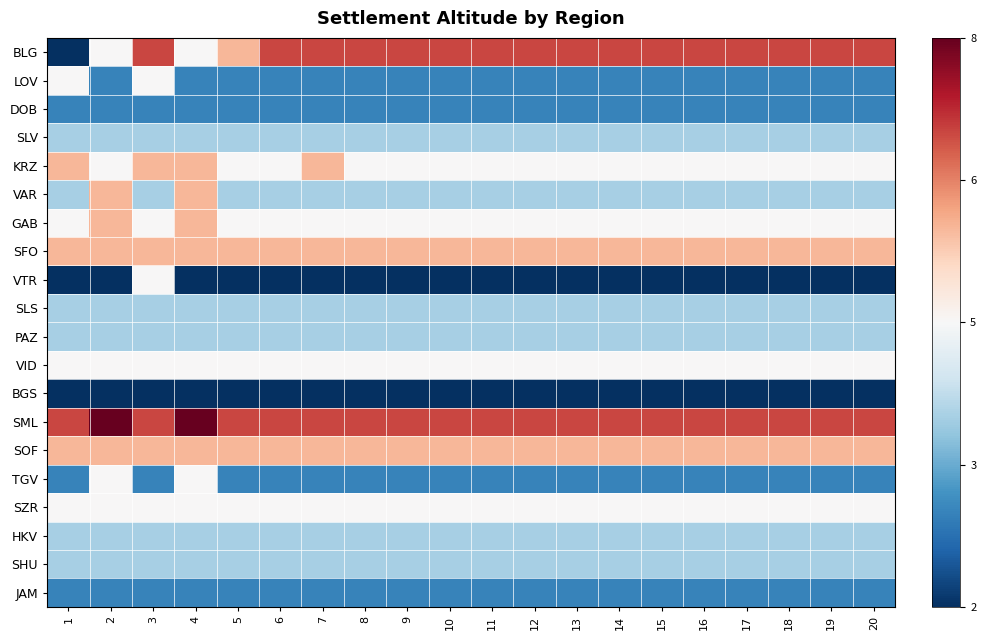

Reading right to left, what are all the values shown in this chart?

BLG: 20=0.7	19=0.7	18=0.7	17=0.7	16=0.7	15=0.7	14=0.7	13=0.7	12=0.7	11=0.7	10=0.7	9=0.7	8=0.7	7=0.7	6=0.7	5=0.3	4=0.0	3=0.7	2=0.0	1=-1.0
LOV: 20=-0.7	19=-0.7	18=-0.7	17=-0.7	16=-0.7	15=-0.7	14=-0.7	13=-0.7	12=-0.7	11=-0.7	10=-0.7	9=-0.7	8=-0.7	7=-0.7	6=-0.7	5=-0.7	4=-0.7	3=0.0	2=-0.7	1=0.0
DOB: 20=-0.7	19=-0.7	18=-0.7	17=-0.7	16=-0.7	15=-0.7	14=-0.7	13=-0.7	12=-0.7	11=-0.7	10=-0.7	9=-0.7	8=-0.7	7=-0.7	6=-0.7	5=-0.7	4=-0.7	3=-0.7	2=-0.7	1=-0.7
SLV: 20=-0.3	19=-0.3	18=-0.3	17=-0.3	16=-0.3	15=-0.3	14=-0.3	13=-0.3	12=-0.3	11=-0.3	10=-0.3	9=-0.3	8=-0.3	7=-0.3	6=-0.3	5=-0.3	4=-0.3	3=-0.3	2=-0.3	1=-0.3
KRZ: 20=0.0	19=0.0	18=0.0	17=0.0	16=0.0	15=0.0	14=0.0	13=0.0	12=0.0	11=0.0	10=0.0	9=0.0	8=0.0	7=0.3	6=0.0	5=0.0	4=0.3	3=0.3	2=0.0	1=0.3
VAR: 20=-0.3	19=-0.3	18=-0.3	17=-0.3	16=-0.3	15=-0.3	14=-0.3	13=-0.3	12=-0.3	11=-0.3	10=-0.3	9=-0.3	8=-0.3	7=-0.3	6=-0.3	5=-0.3	4=0.3	3=-0.3	2=0.3	1=-0.3
GAB: 20=0.0	19=0.0	18=0.0	17=0.0	16=0.0	15=0.0	14=0.0	13=0.0	12=0.0	11=0.0	10=0.0	9=0.0	8=0.0	7=0.0	6=0.0	5=0.0	4=0.3	3=0.0	2=0.3	1=0.0
SFO: 20=0.3	19=0.3	18=0.3	17=0.3	16=0.3	15=0.3	14=0.3	13=0.3	12=0.3	11=0.3	10=0.3	9=0.3	8=0.3	7=0.3	6=0.3	5=0.3	4=0.3	3=0.3	2=0.3	1=0.3
VTR: 20=-1.0	19=-1.0	18=-1.0	17=-1.0	16=-1.0	15=-1.0	14=-1.0	13=-1.0	12=-1.0	11=-1.0	10=-1.0	9=-1.0	8=-1.0	7=-1.0	6=-1.0	5=-1.0	4=-1.0	3=0.0	2=-1.0	1=-1.0
SLS: 20=-0.3	19=-0.3	18=-0.3	17=-0.3	16=-0.3	15=-0.3	14=-0.3	13=-0.3	12=-0.3	11=-0.3	10=-0.3	9=-0.3	8=-0.3	7=-0.3	6=-0.3	5=-0.3	4=-0.3	3=-0.3	2=-0.3	1=-0.3
PAZ: 20=-0.3	19=-0.3	18=-0.3	17=-0.3	16=-0.3	15=-0.3	14=-0.3	13=-0.3	12=-0.3	11=-0.3	10=-0.3	9=-0.3	8=-0.3	7=-0.3	6=-0.3	5=-0.3	4=-0.3	3=-0.3	2=-0.3	1=-0.3
VID: 20=0.0	19=0.0	18=0.0	17=0.0	16=0.0	15=0.0	14=0.0	13=0.0	12=0.0	11=0.0	10=0.0	9=0.0	8=0.0	7=0.0	6=0.0	5=0.0	4=0.0	3=0.0	2=0.0	1=0.0
BGS: 20=-1.0	19=-1.0	18=-1.0	17=-1.0	16=-1.0	15=-1.0	14=-1.0	13=-1.0	12=-1.0	11=-1.0	10=-1.0	9=-1.0	8=-1.0	7=-1.0	6=-1.0	5=-1.0	4=-1.0	3=-1.0	2=-1.0	1=-1.0
SML: 20=0.7	19=0.7	18=0.7	17=0.7	16=0.7	15=0.7	14=0.7	13=0.7	12=0.7	11=0.7	10=0.7	9=0.7	8=0.7	7=0.7	6=0.7	5=0.7	4=1.0	3=0.7	2=1.0	1=0.7
SOF: 20=0.3	19=0.3	18=0.3	17=0.3	16=0.3	15=0.3	14=0.3	13=0.3	12=0.3	11=0.3	10=0.3	9=0.3	8=0.3	7=0.3	6=0.3	5=0.3	4=0.3	3=0.3	2=0.3	1=0.3
TGV: 20=-0.7	19=-0.7	18=-0.7	17=-0.7	16=-0.7	15=-0.7	14=-0.7	13=-0.7	12=-0.7	11=-0.7	10=-0.7	9=-0.7	8=-0.7	7=-0.7	6=-0.7	5=-0.7	4=0.0	3=-0.7	2=0.0	1=-0.7
SZR: 20=0.0	19=0.0	18=0.0	17=0.0	16=0.0	15=0.0	14=0.0	13=0.0	12=0.0	11=0.0	10=0.0	9=0.0	8=0.0	7=0.0	6=0.0	5=0.0	4=0.0	3=0.0	2=0.0	1=0.0
HKV: 20=-0.3	19=-0.3	18=-0.3	17=-0.3	16=-0.3	15=-0.3	14=-0.3	13=-0.3	12=-0.3	11=-0.3	10=-0.3	9=-0.3	8=-0.3	7=-0.3	6=-0.3	5=-0.3	4=-0.3	3=-0.3	2=-0.3	1=-0.3
SHU: 20=-0.3	19=-0.3	18=-0.3	17=-0.3	16=-0.3	15=-0.3	14=-0.3	13=-0.3	12=-0.3	11=-0.3	10=-0.3	9=-0.3	8=-0.3	7=-0.3	6=-0.3	5=-0.3	4=-0.3	3=-0.3	2=-0.3	1=-0.3
JAM: 20=-0.7	19=-0.7	18=-0.7	17=-0.7	16=-0.7	15=-0.7	14=-0.7	13=-0.7	12=-0.7	11=-0.7	10=-0.7	9=-0.7	8=-0.7	7=-0.7	6=-0.7	5=-0.7	4=-0.7	3=-0.7	2=-0.7	1=-0.7